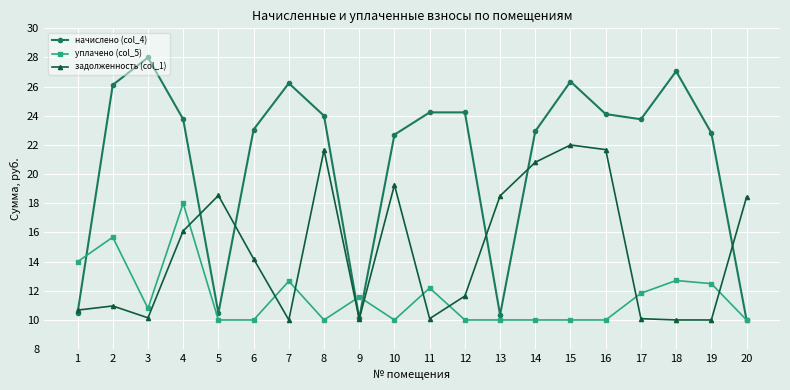

Which series has the widest spread of values?

начислено (col_4)